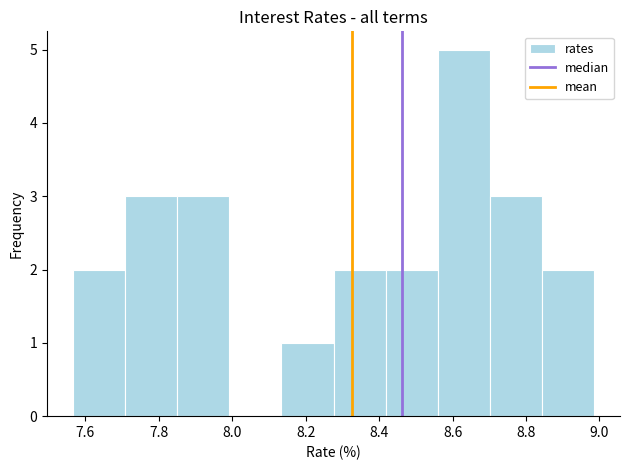

Over which range of the x-axis is the bar tallest?

8.56 to 8.70